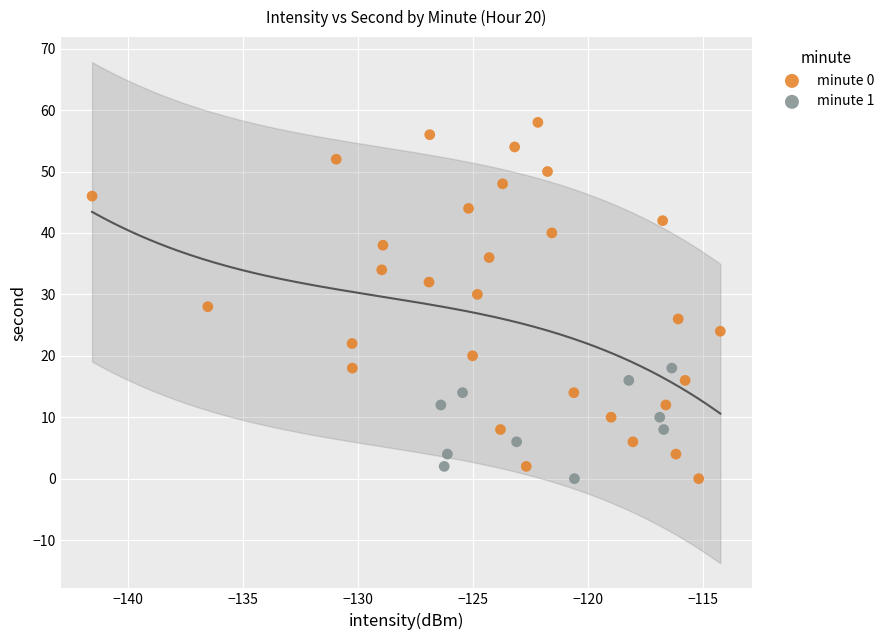

Which series reaches the maximum Y coordinate?

minute 0